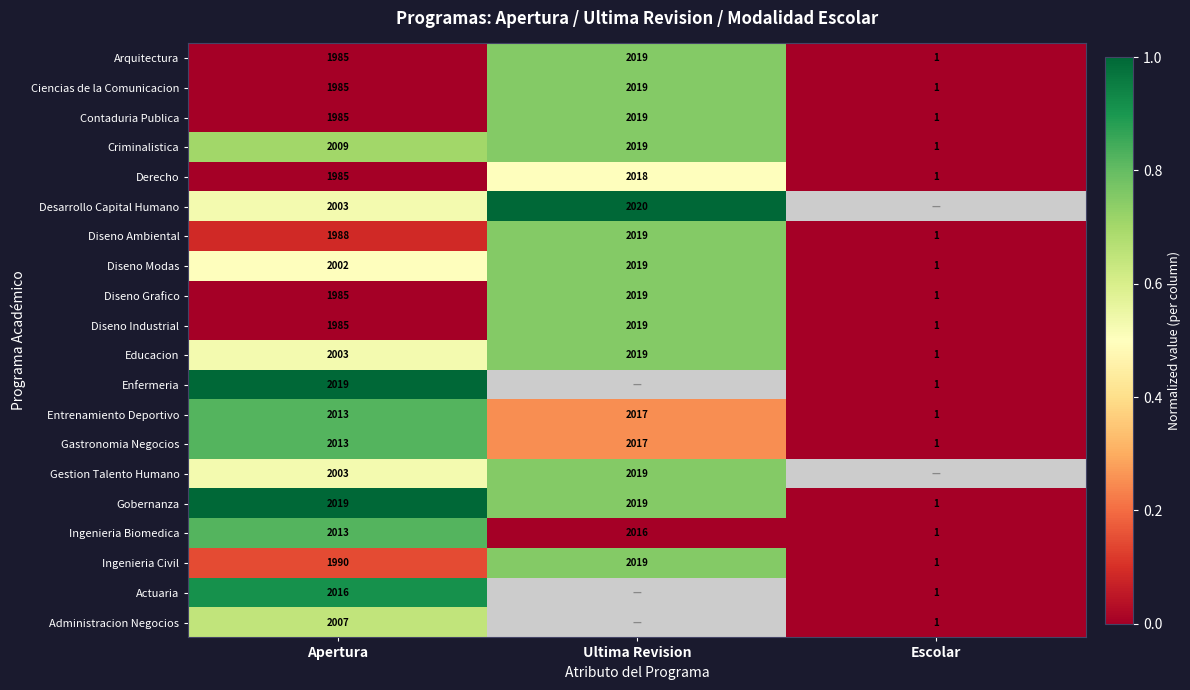

What is the difference between the highest and lowest values at Apertura?

34